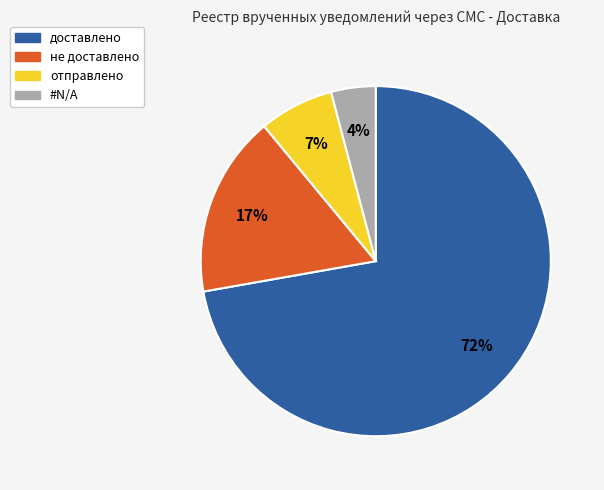

To the nearest percent, what is the difference between the largest and smallest slice percentages?

68%